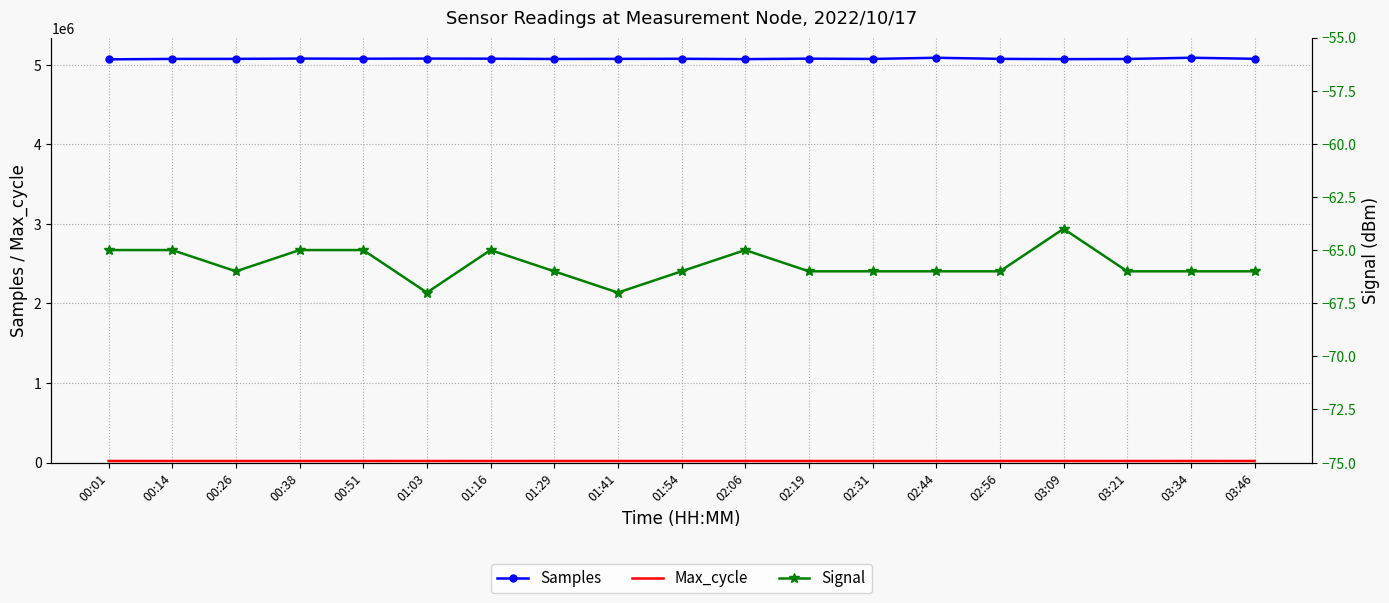

True or false: Signal has more than 0 points higher than both neighbors.

True